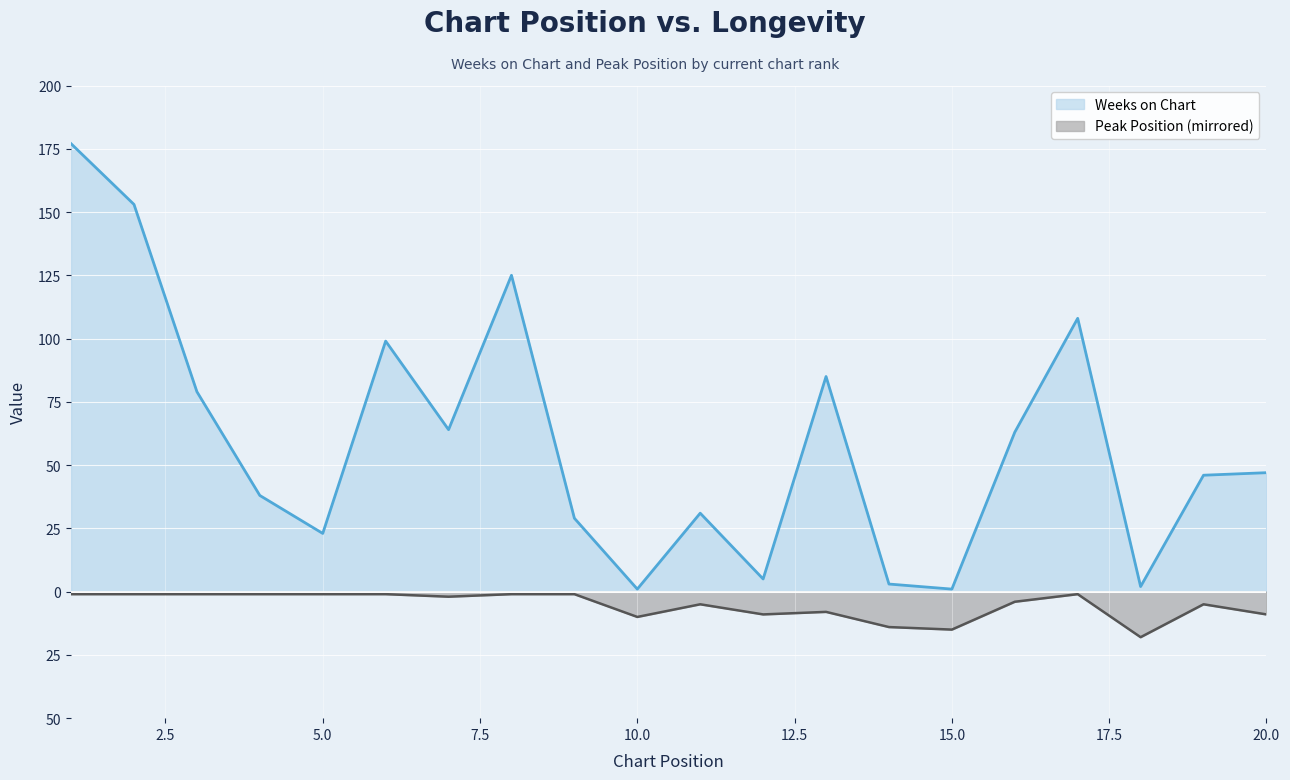

True or false: Weeks on Chart has a value of 2 at 18.

True